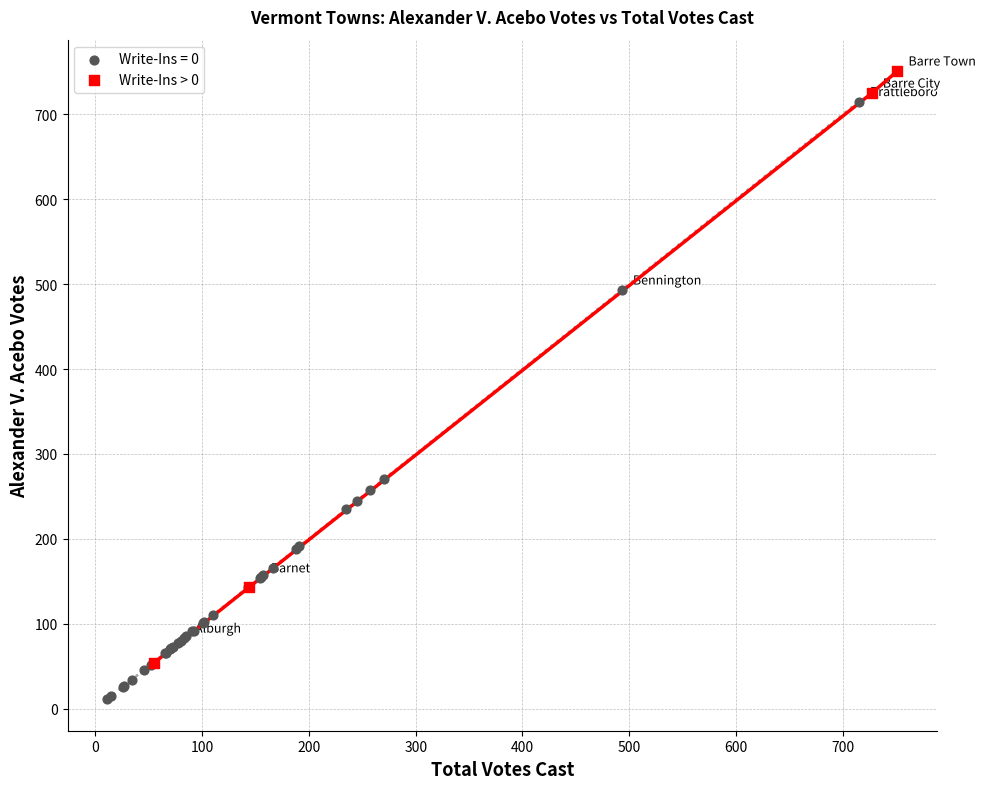

Which series has the largest Y range (max minus min)?

Write-Ins = 0